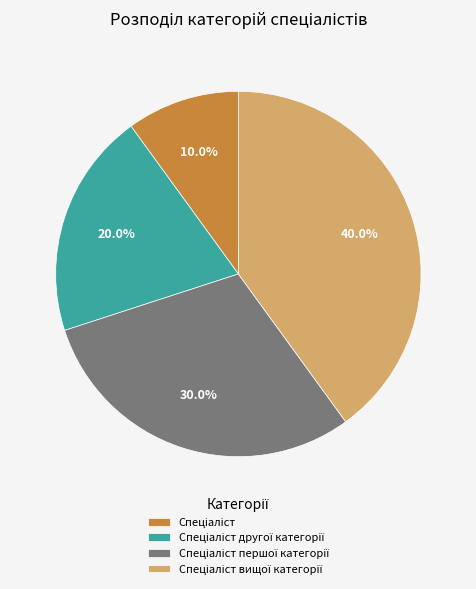

Is there a majority slice in this chart?

No